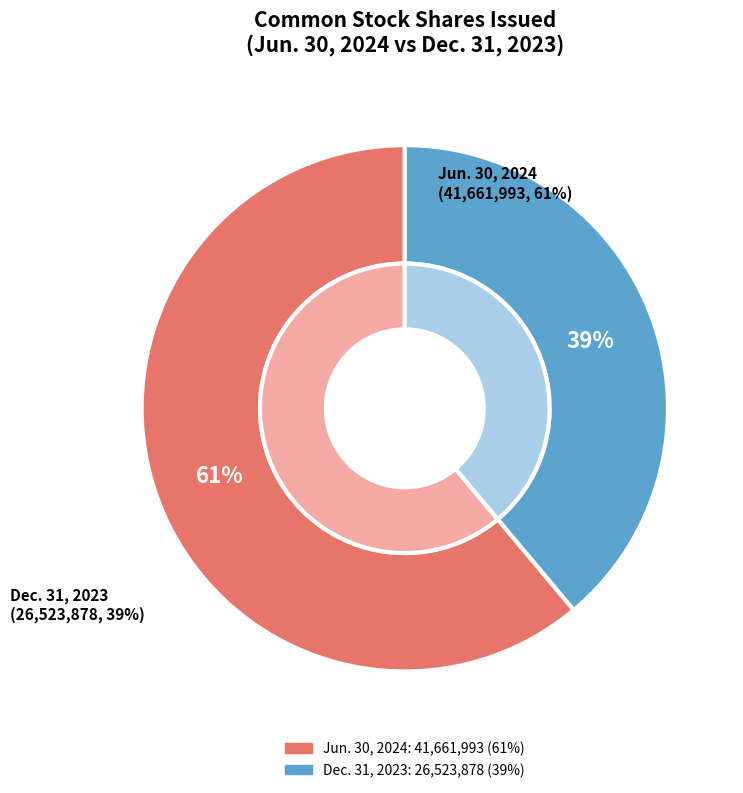

Is it true that Common stock, shares issued (Jun. 30, 2024) is 61% of the pie?

True